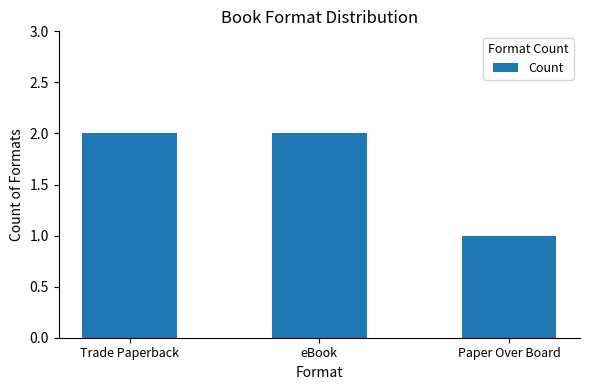

True or false: the data shows 2 at Trade Paperback.

True